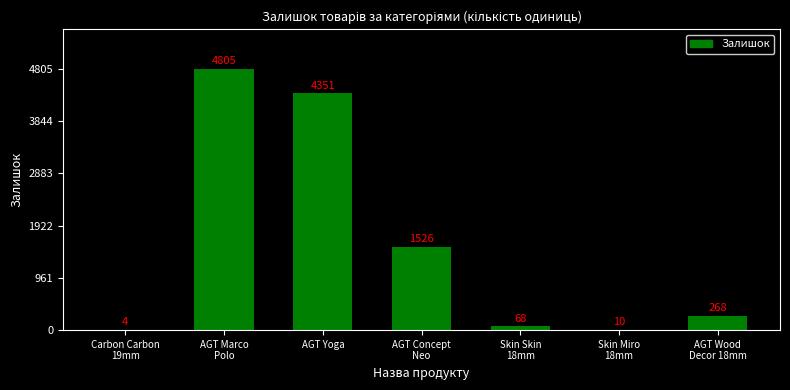

At which label does the data first exceed 268?

AGT Marco
Polo